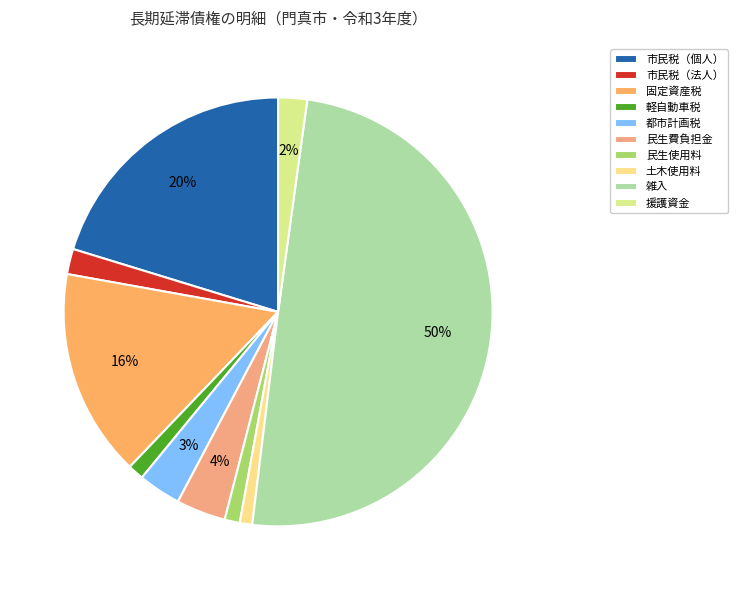

How many segments does this pie chart have?

10